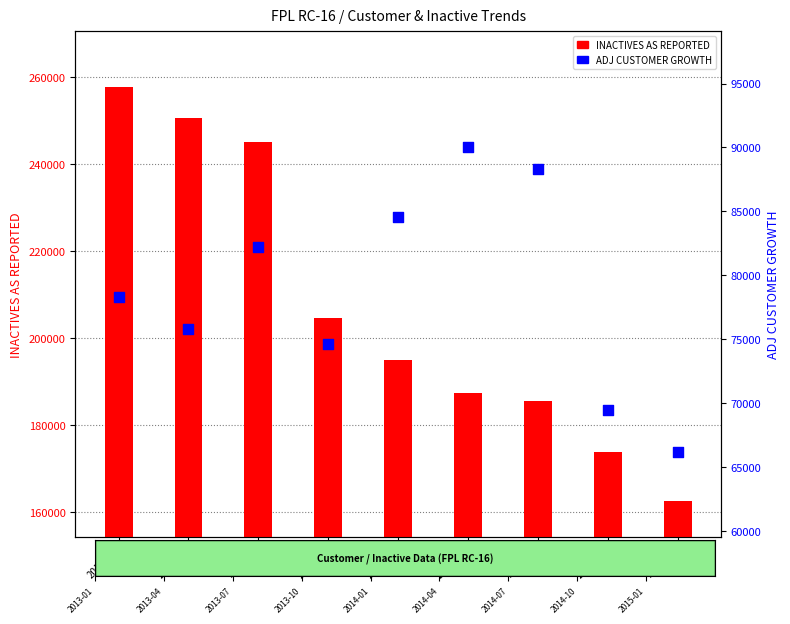

Which series reaches the maximum Y coordinate?

INACTIVES AS REPORTED